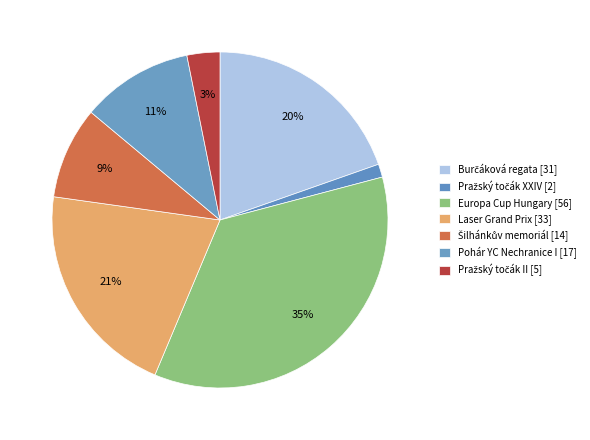

To the nearest percent, what is the difference between the largest and smallest slice percentages?

34%